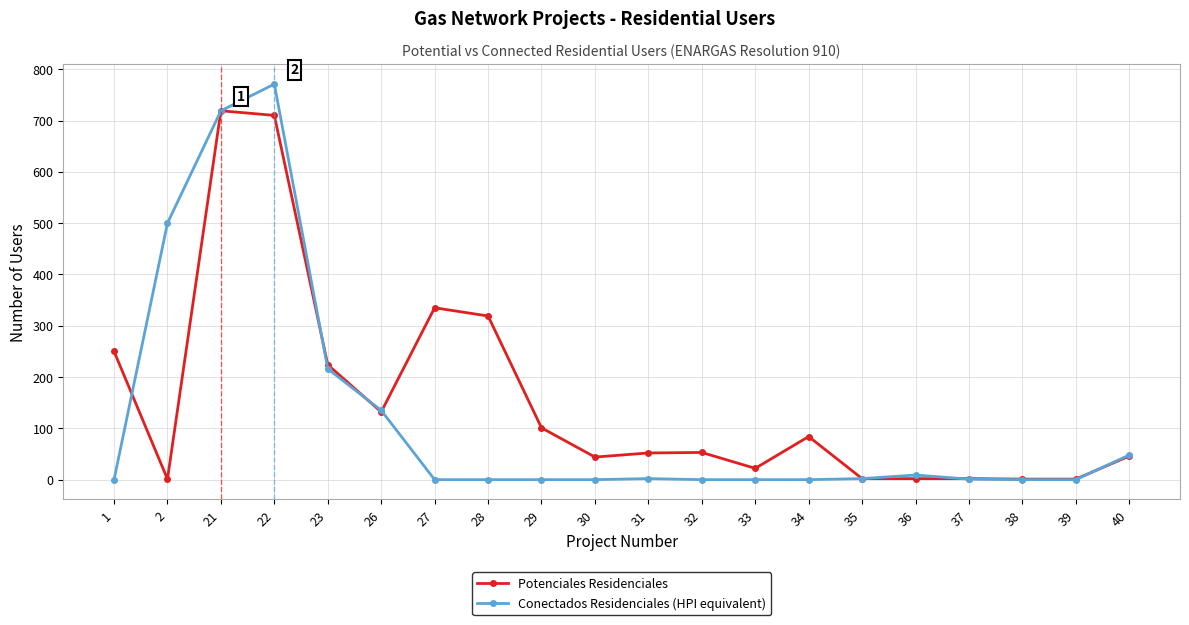

The value of Conectados Residenciales (HPI equivalent) at 29 is 0. True or false?

True